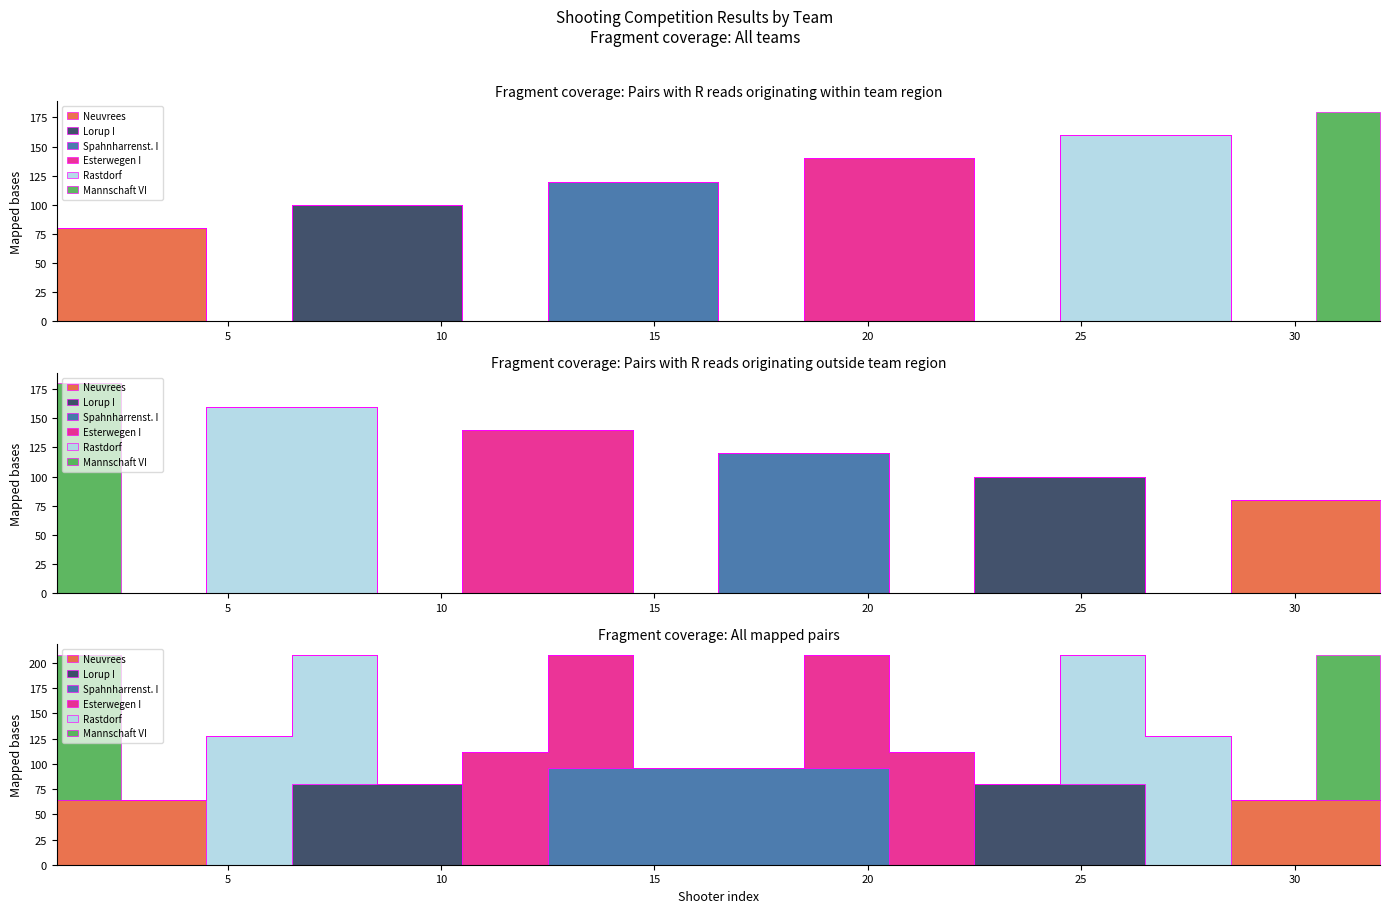

Reading left to right, transcribe all the data shown in this chart.

Neuvrees: 1	1	1	1	0	0	0	0	0	0	0	0	0	0	0	0	0	0	0	0	0	0	0	0	0	0	0	0	0	0	0	0
Lorup I: 0	0	0	0	0	0	1	1	1	1	0	0	0	0	0	0	0	0	0	0	0	0	0	0	0	0	0	0	0	0	0	0
Spahnharrenst. I: 0	0	0	0	0	0	0	0	0	0	0	0	1	1	1	1	0	0	0	0	0	0	0	0	0	0	0	0	0	0	0	0
Esterwegen I: 0	0	0	0	0	0	0	0	0	0	0	0	0	0	0	0	0	0	1	1	1	1	0	0	0	0	0	0	0	0	0	0
Rastdorf: 0	0	0	0	0	0	0	0	0	0	0	0	0	0	0	0	0	0	0	0	0	0	0	0	1	1	1	1	0	0	0	0
Mannschaft VI: 0	0	0	0	0	0	0	0	0	0	0	0	0	0	0	0	0	0	0	0	0	0	0	0	0	0	0	0	0	0	1	1